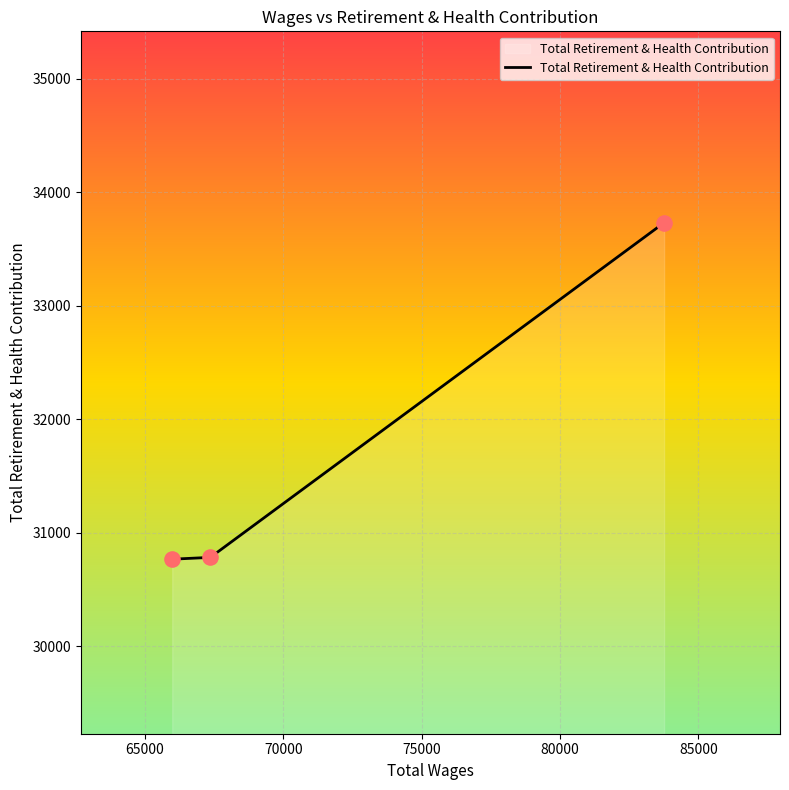

What is the smallest value displayed?

30766